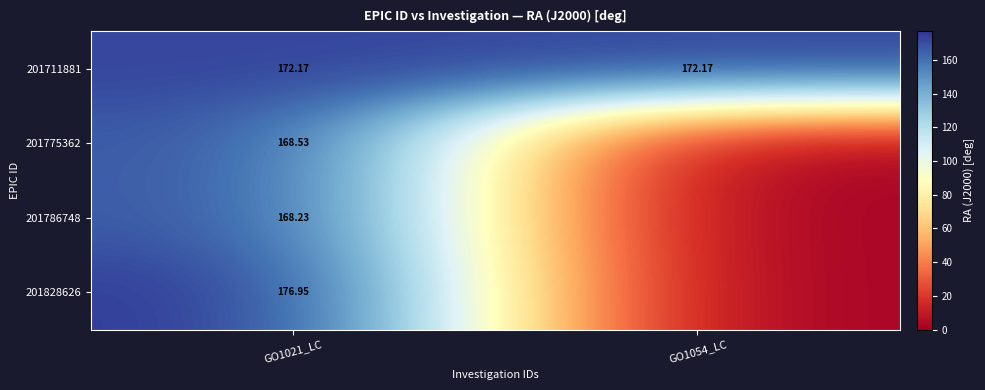

The value of 201711881 at GO1054_LC is 172.2. True or false?

True